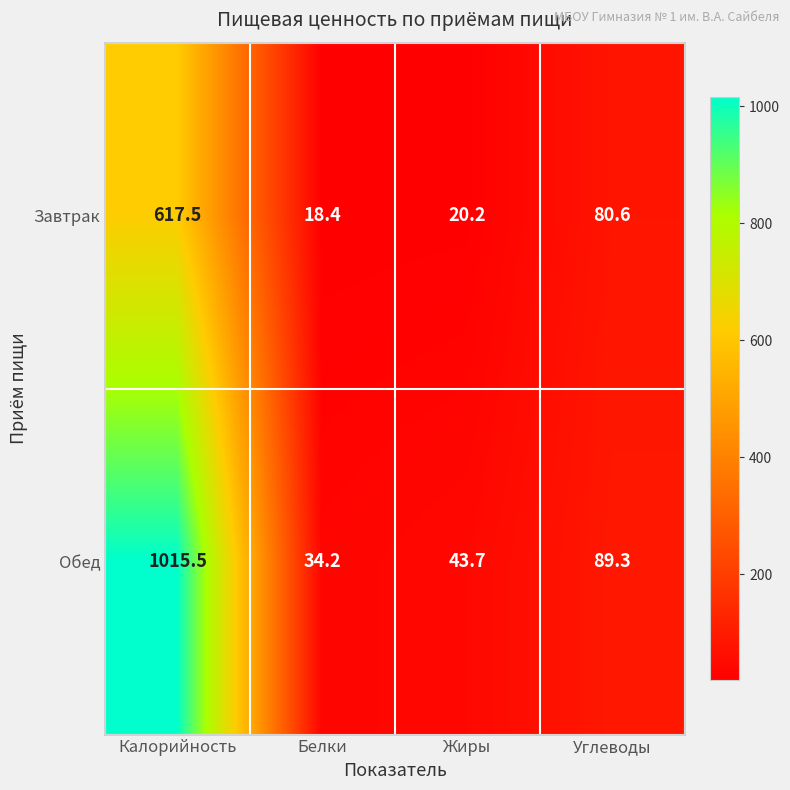

Which label corresponds to the smallest value in the chart?

Белки